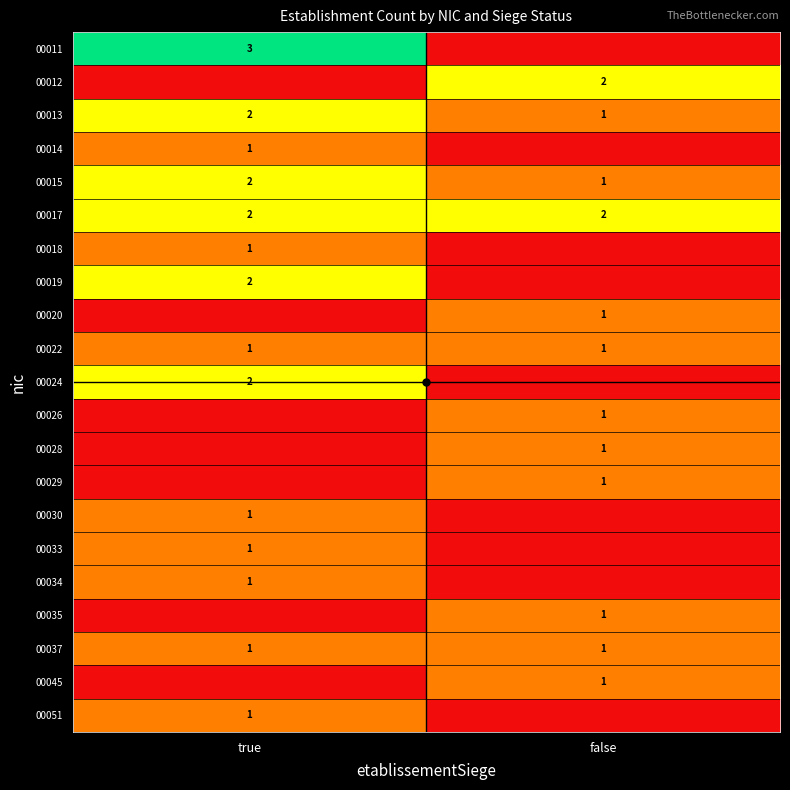

At which category does the chart reach its minimum across all series?

false